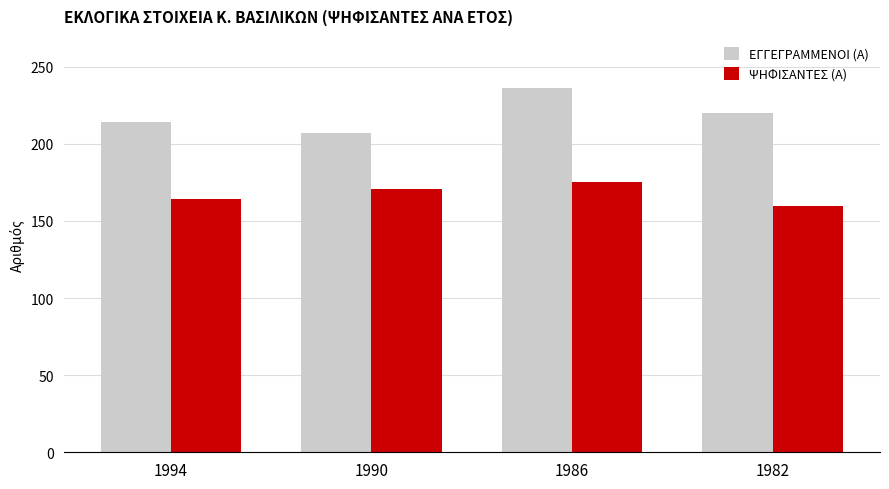

How many distinct data groups are displayed?

2